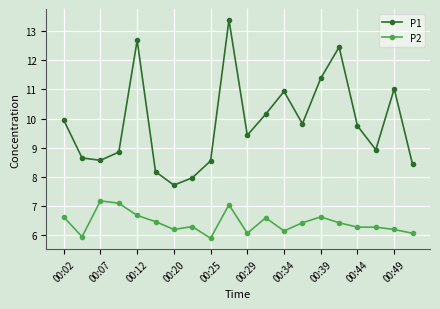

Rank the series by their average value, from highest to lowest.

P1, P2